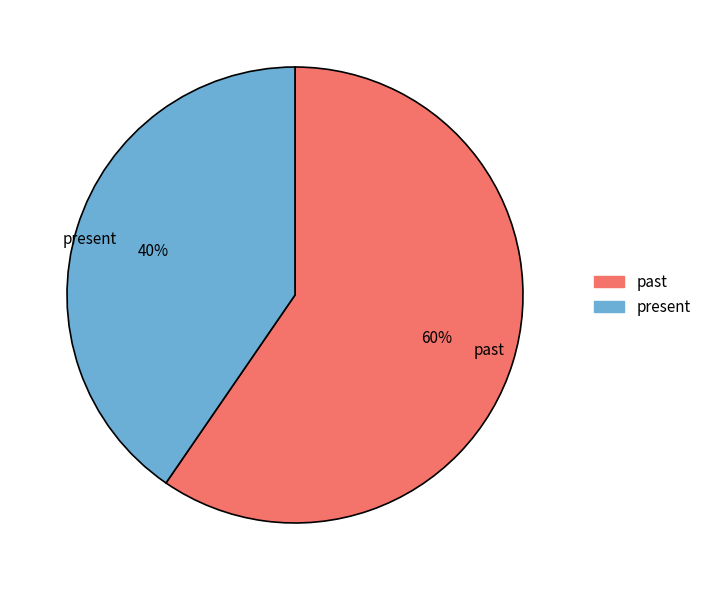

To the nearest percent, what is the average slice percentage?

50%